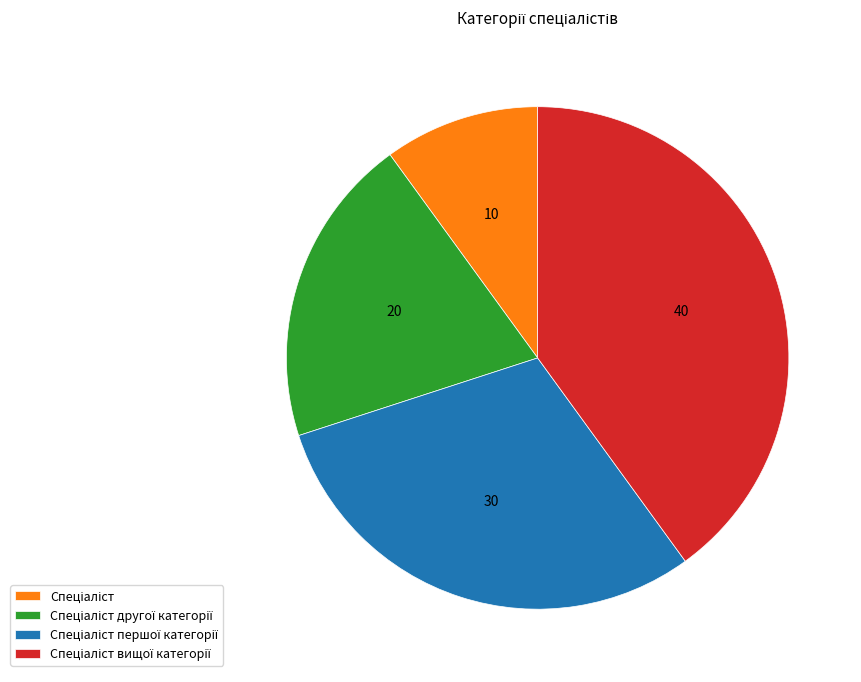

Does any single category account for the majority?

No